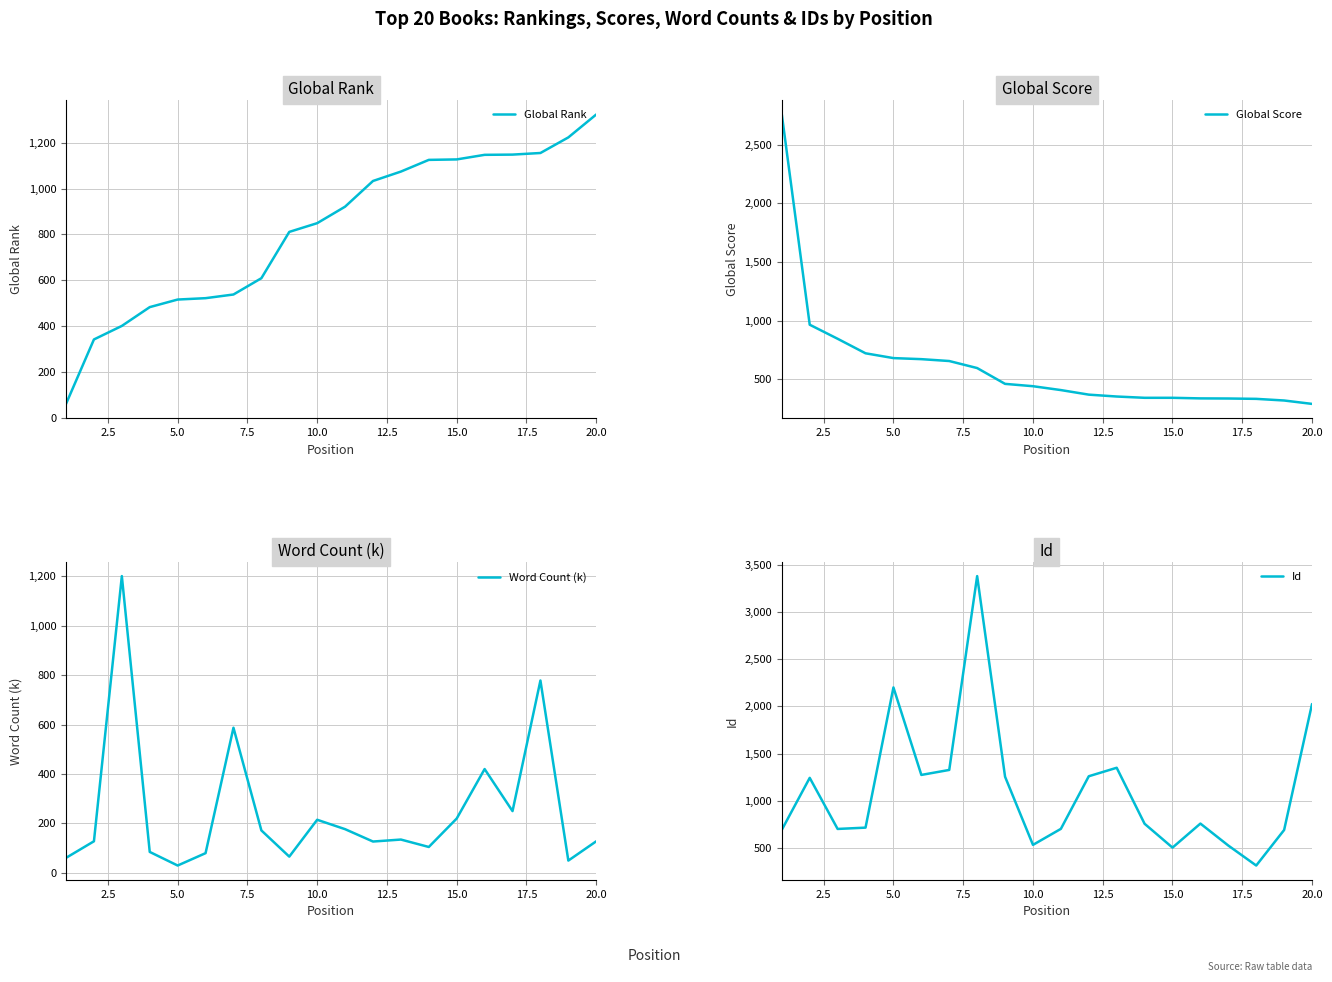

Which series has the largest range (max minus min)?

Id